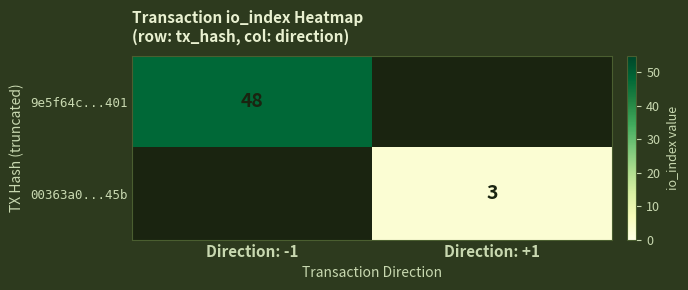

The 9e5f64c...401 series shows 25 at Direction: -1. True or false?

False